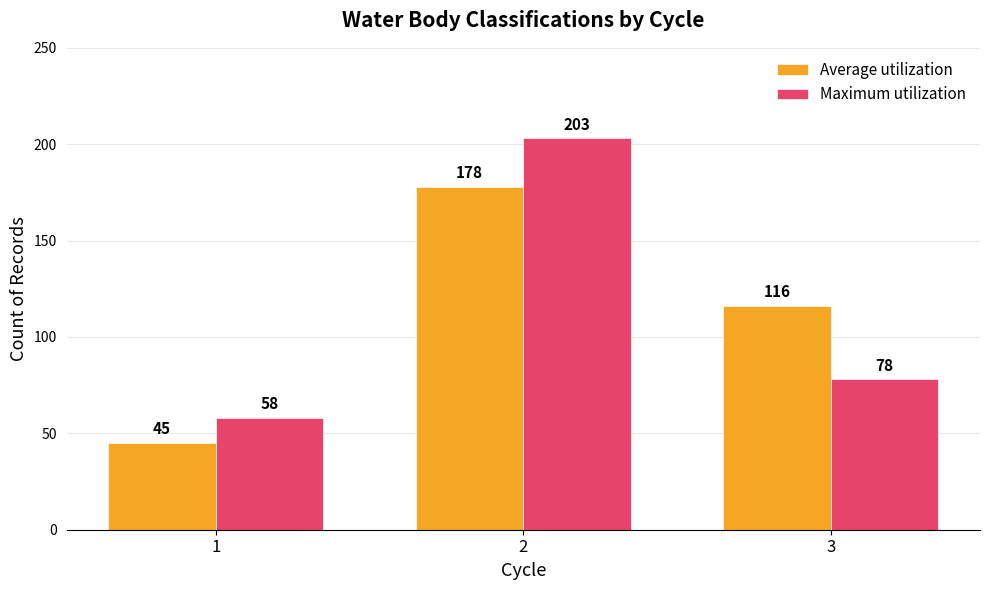

List the labels in order of Maximum utilization value, largest first.

2, 3, 1